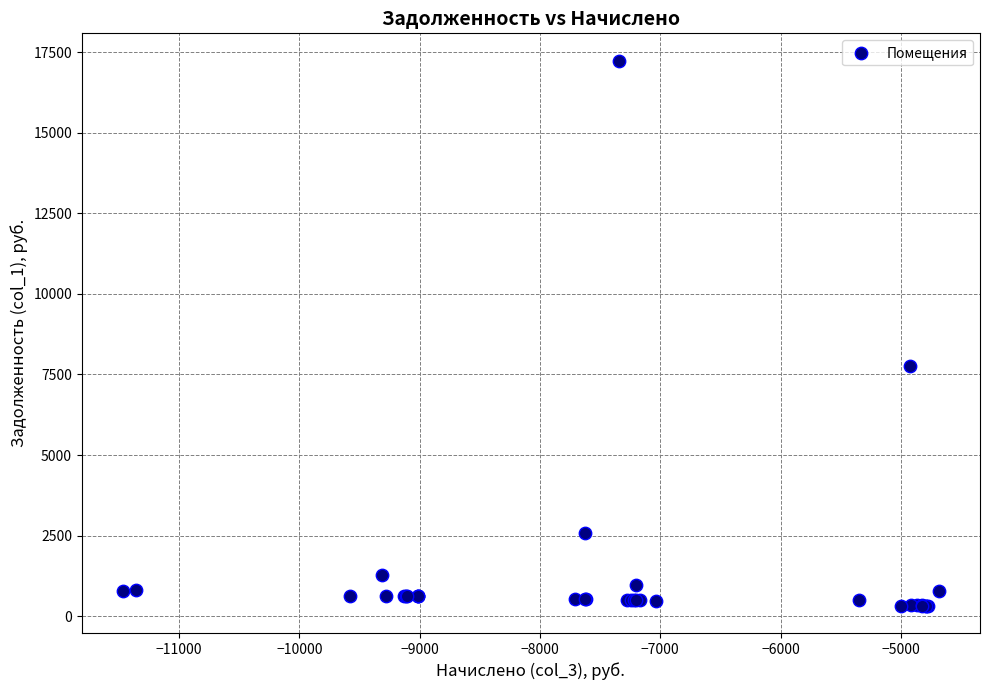

What Y value in the scatter plot is closest to 8782?

7755.5